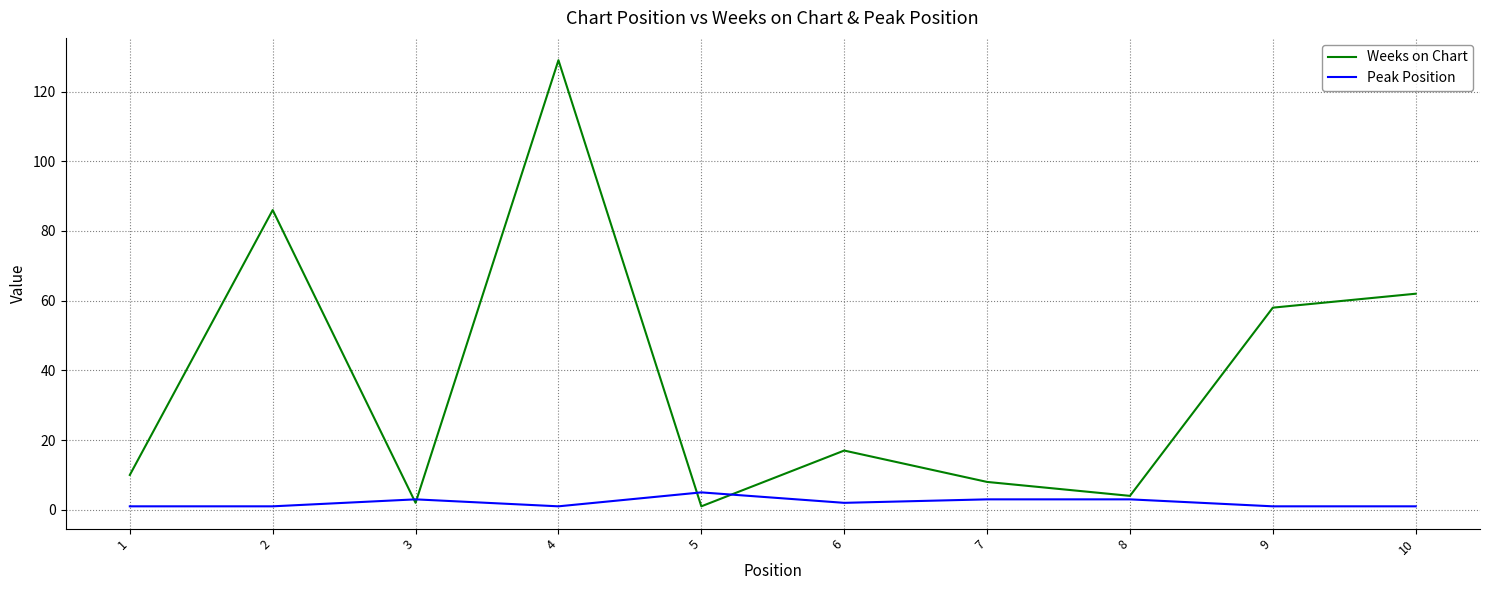

At 2, list the series in order from smallest to largest.

Peak Position, Weeks on Chart